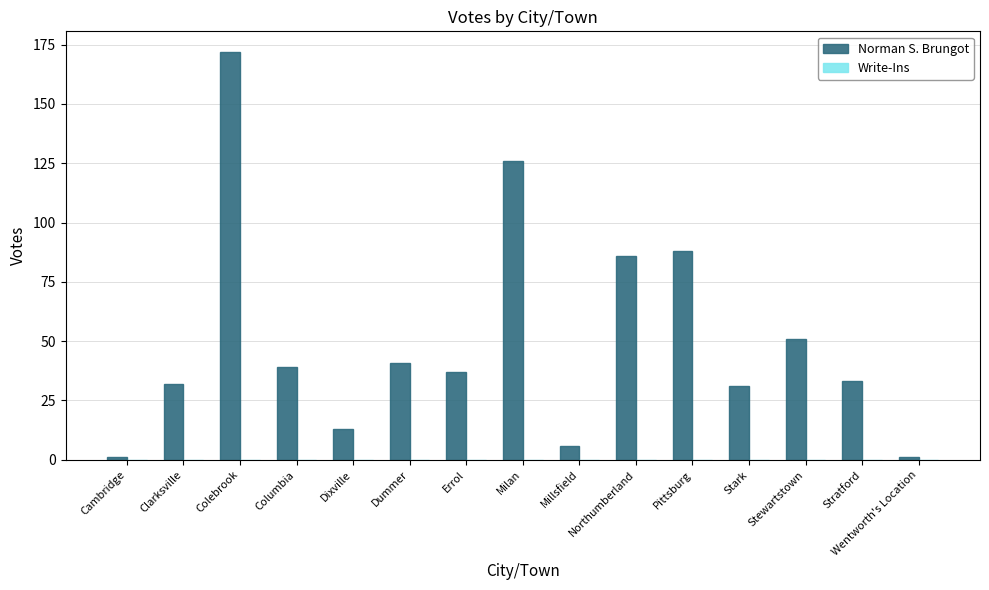

What is the greatest value displayed?

172